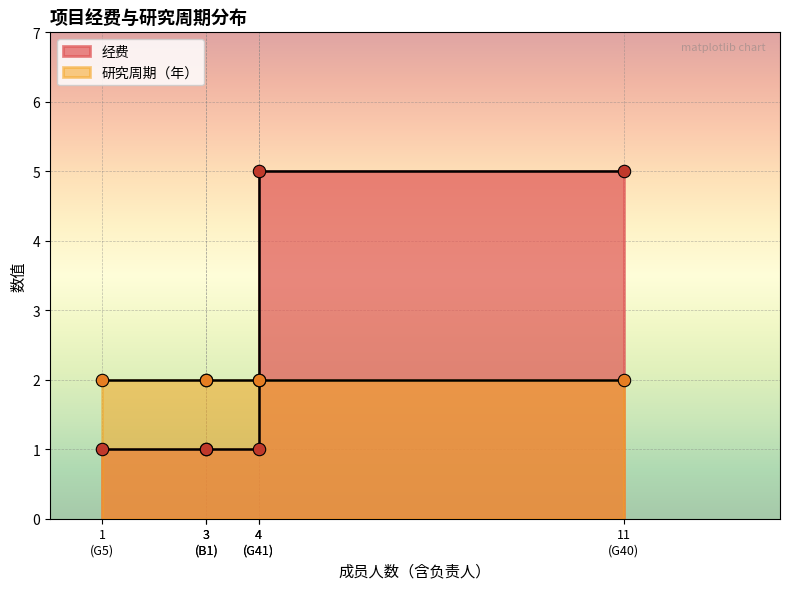

Is the value of 研究周期 at G41 greater than the value of 经费 at B1?

Yes